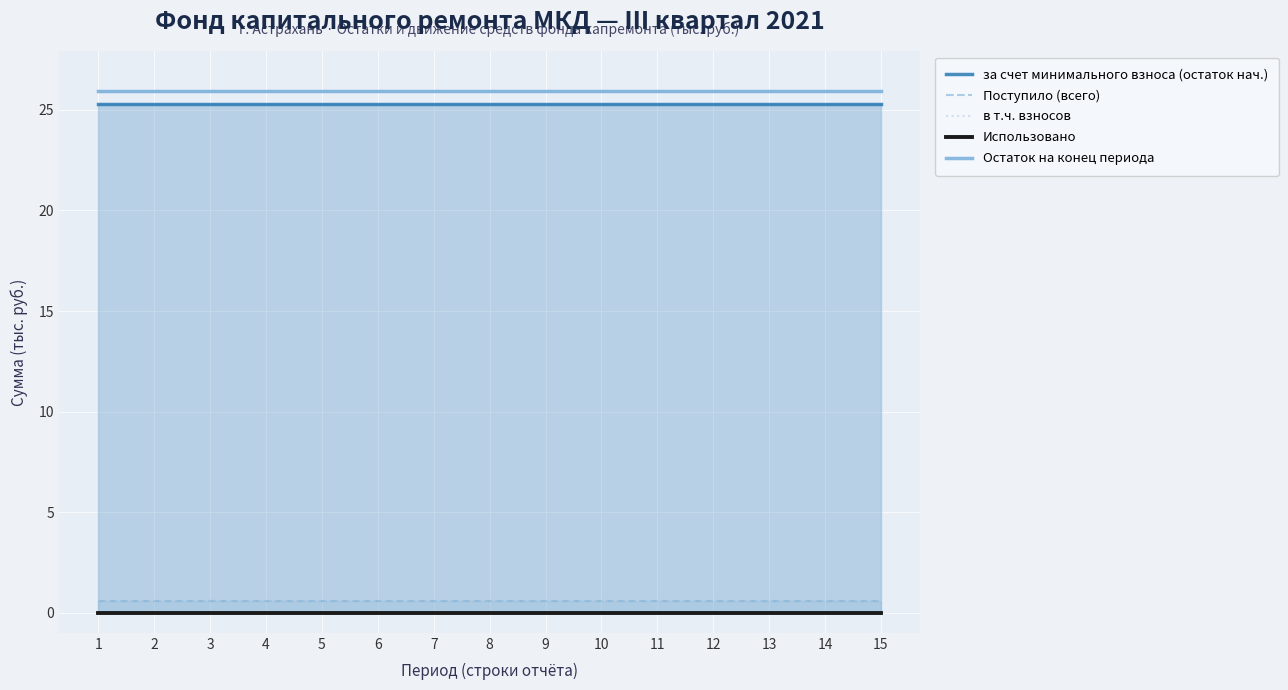

What is the average value of the Остаток на конец периода series?

25.9